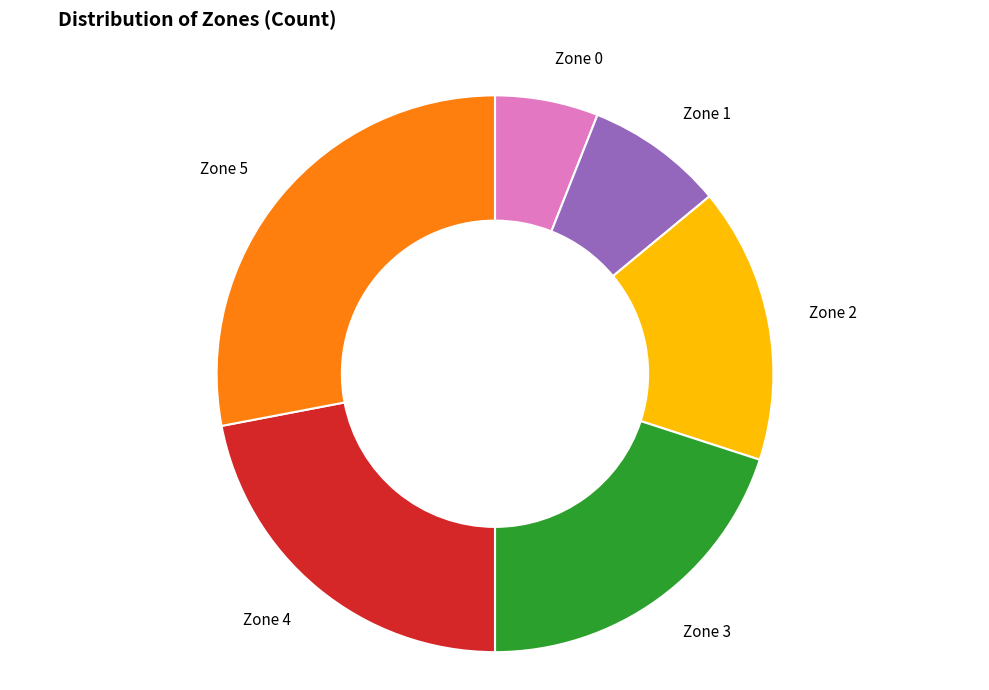

Is it true that Zone 5 is 28% of the pie?

True